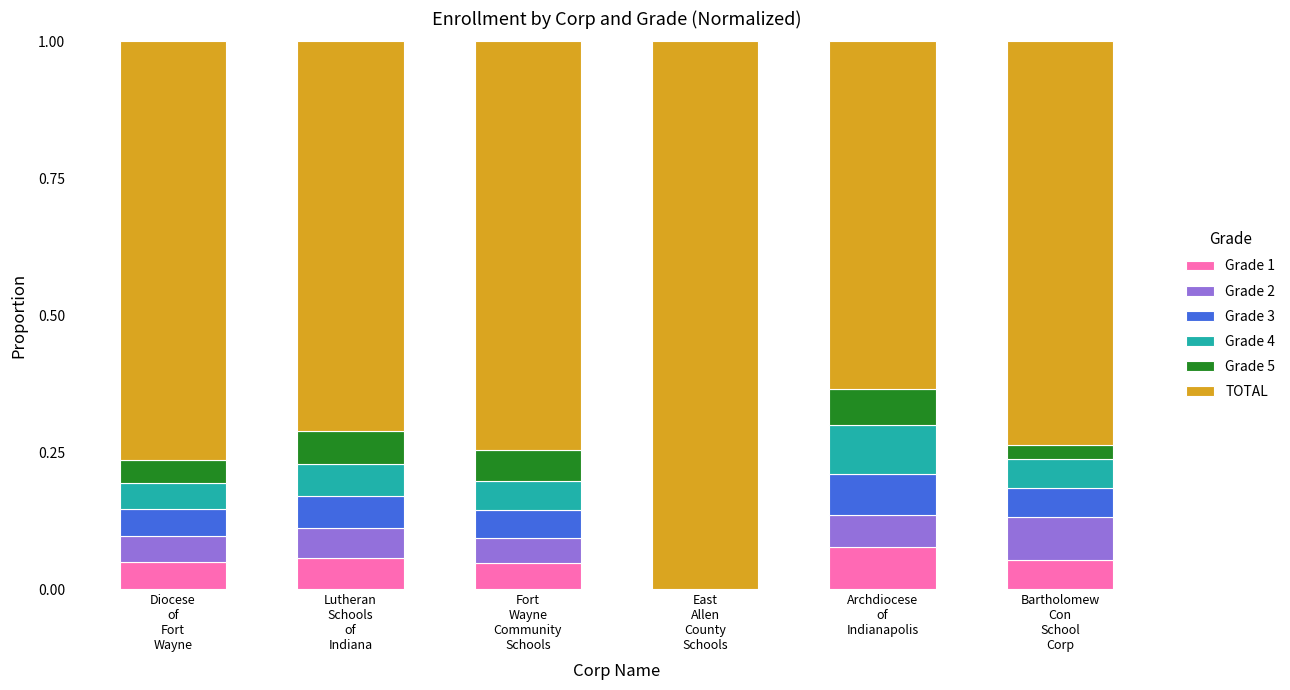

What is the sum of all Grade 1 values?

0.3